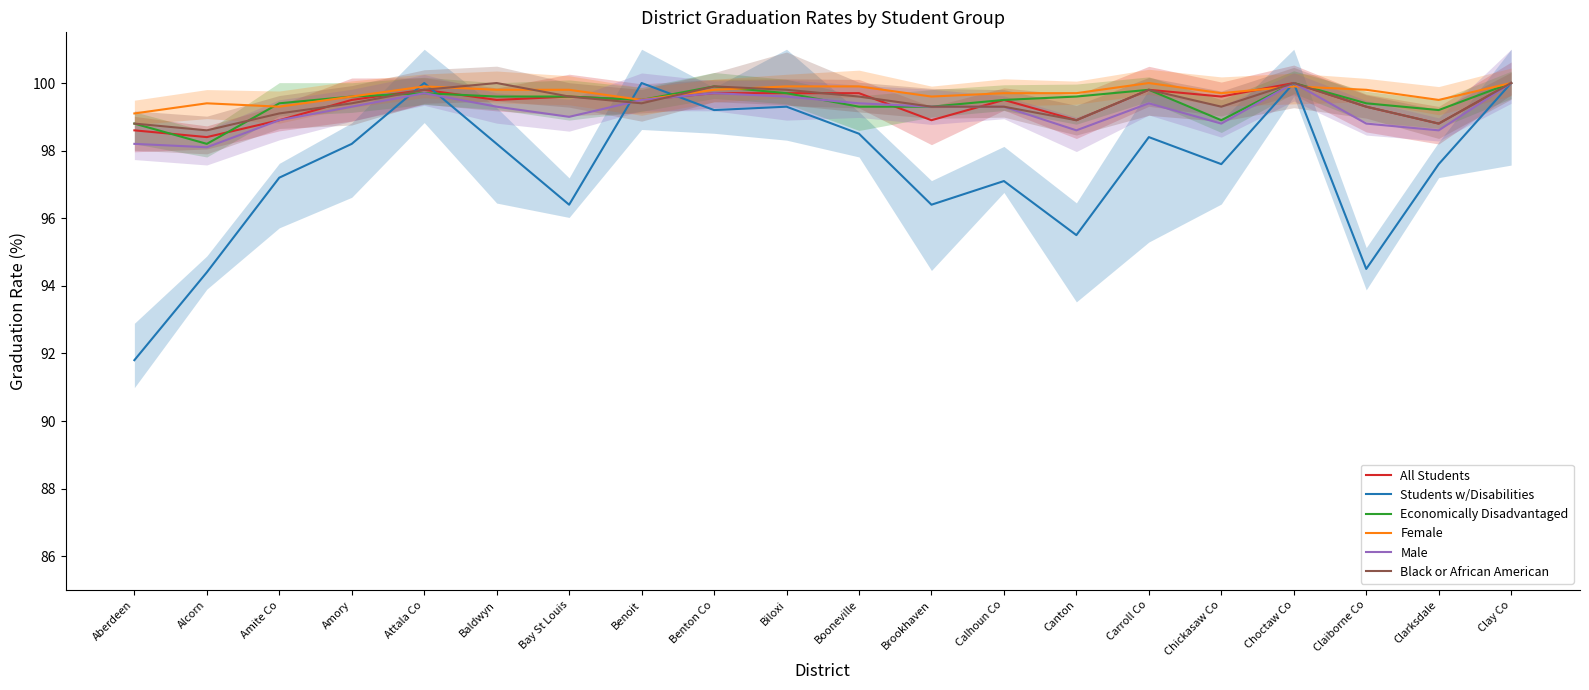

Reading right to left, transcribe all the data shown in this chart.

All Students: 100.0	98.8	99.3	100.0	99.6	99.8	98.9	99.5	98.9	99.7	99.7	99.7	99.5	99.6	99.5	99.8	99.5	98.9	98.4	98.6
Students w/Disabilities: 100.0	97.6	94.5	100.0	97.6	98.4	95.5	97.1	96.4	98.5	99.3	99.2	100.0	96.4	98.2	100.0	98.2	97.2	94.4	91.8
Economically Disadvantaged: 100.0	99.2	99.4	100.0	98.9	99.8	99.6	99.5	99.3	99.3	99.7	99.9	99.5	99.6	99.6	99.7	99.6	99.4	98.2	98.8
Female: 100.0	99.5	99.8	99.9	99.7	100.0	99.7	99.7	99.6	99.9	99.9	99.8	99.5	99.8	99.8	99.9	99.6	99.3	99.4	99.1
Male: 100.0	98.6	98.8	100.0	98.8	99.4	98.6	99.3	99.3	99.4	99.6	99.7	99.5	99.0	99.3	99.7	99.3	98.9	98.1	98.2
Black or African American: 100.0	98.8	99.3	100.0	99.3	99.8	98.9	99.3	99.3	99.6	99.8	99.9	99.4	99.6	100.0	99.8	99.4	99.1	98.6	98.8